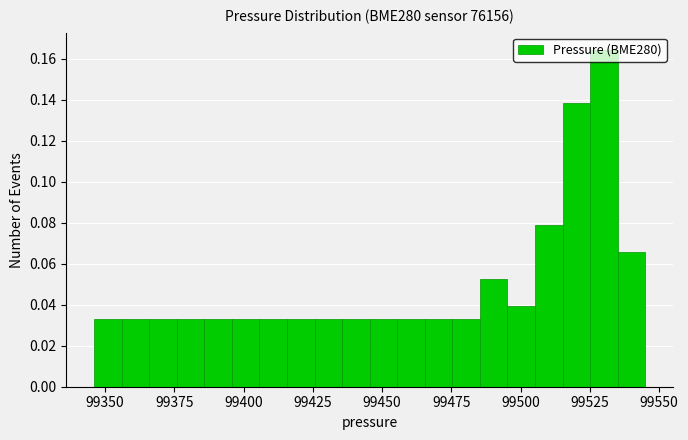

Read against the x-axis, roughly where is the centre of the tallest bar?

99530